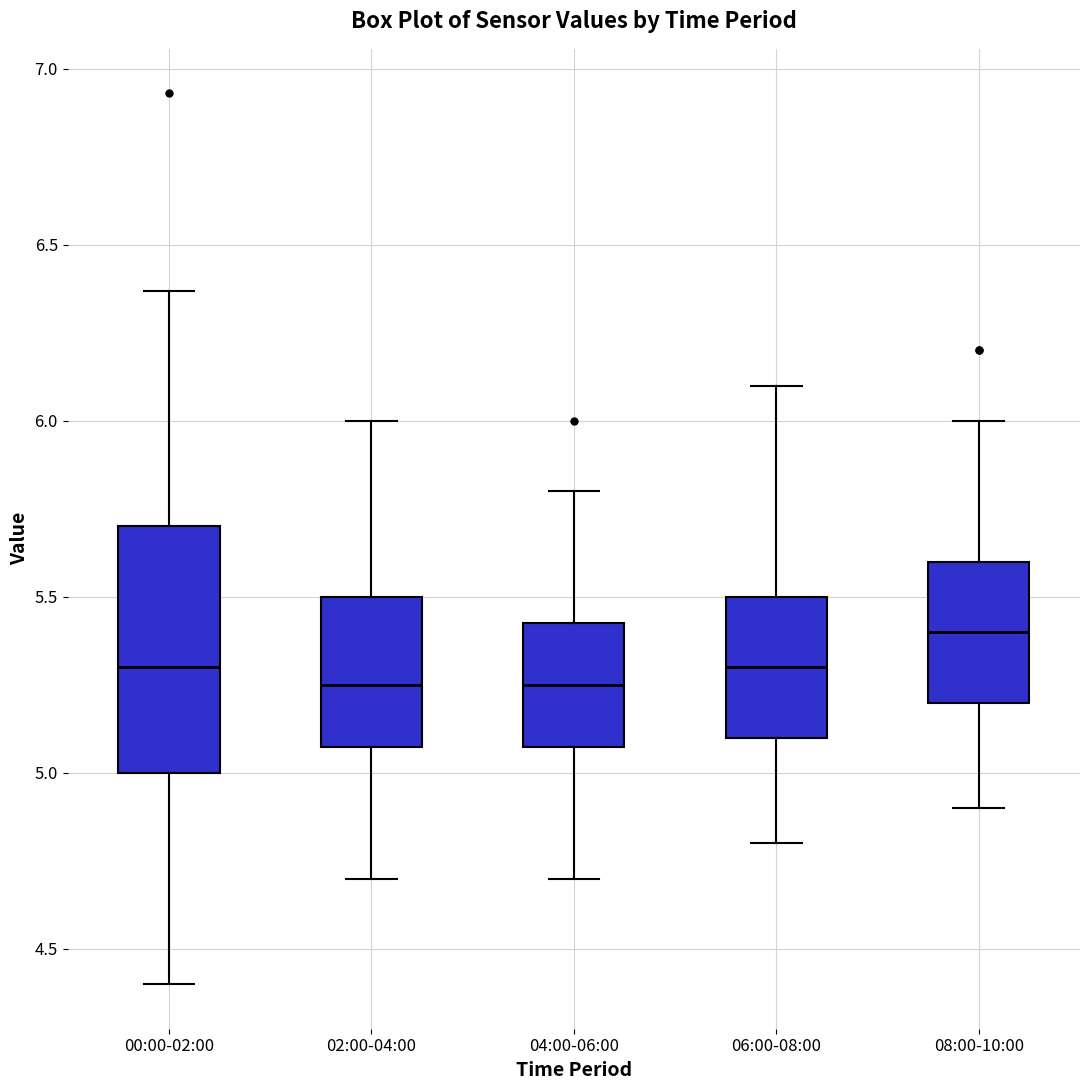

Which box is the tallest, from its lower edge to its upper edge?

00:00-02:00